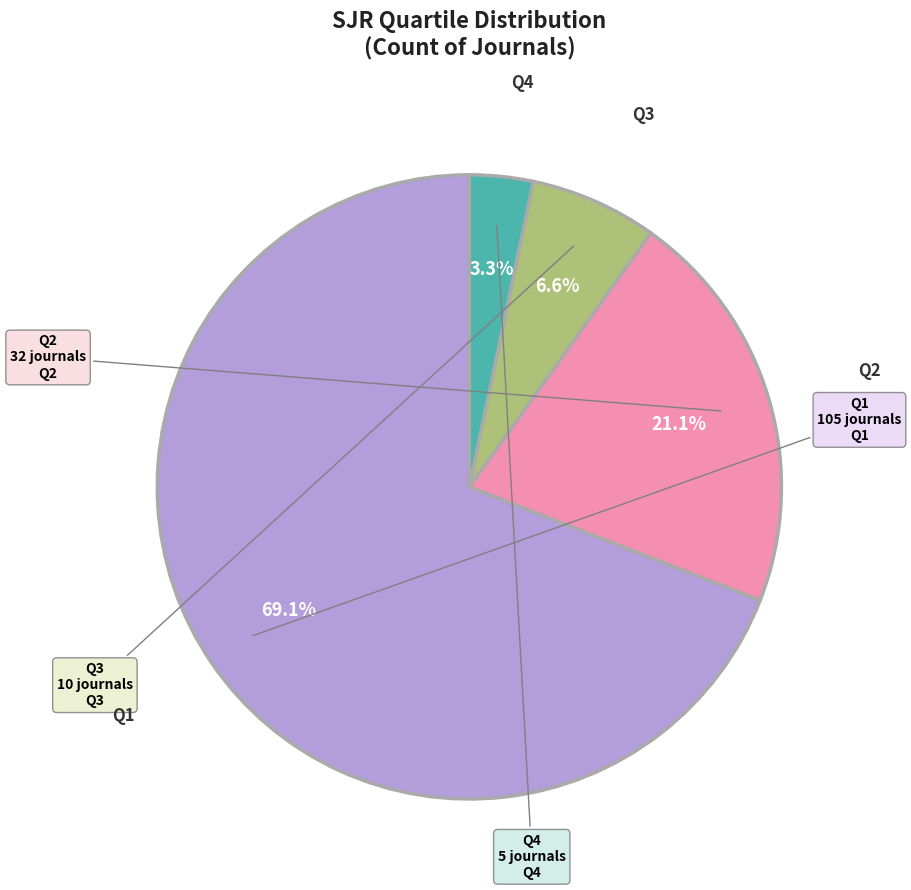

Is there a majority slice in this chart?

Yes